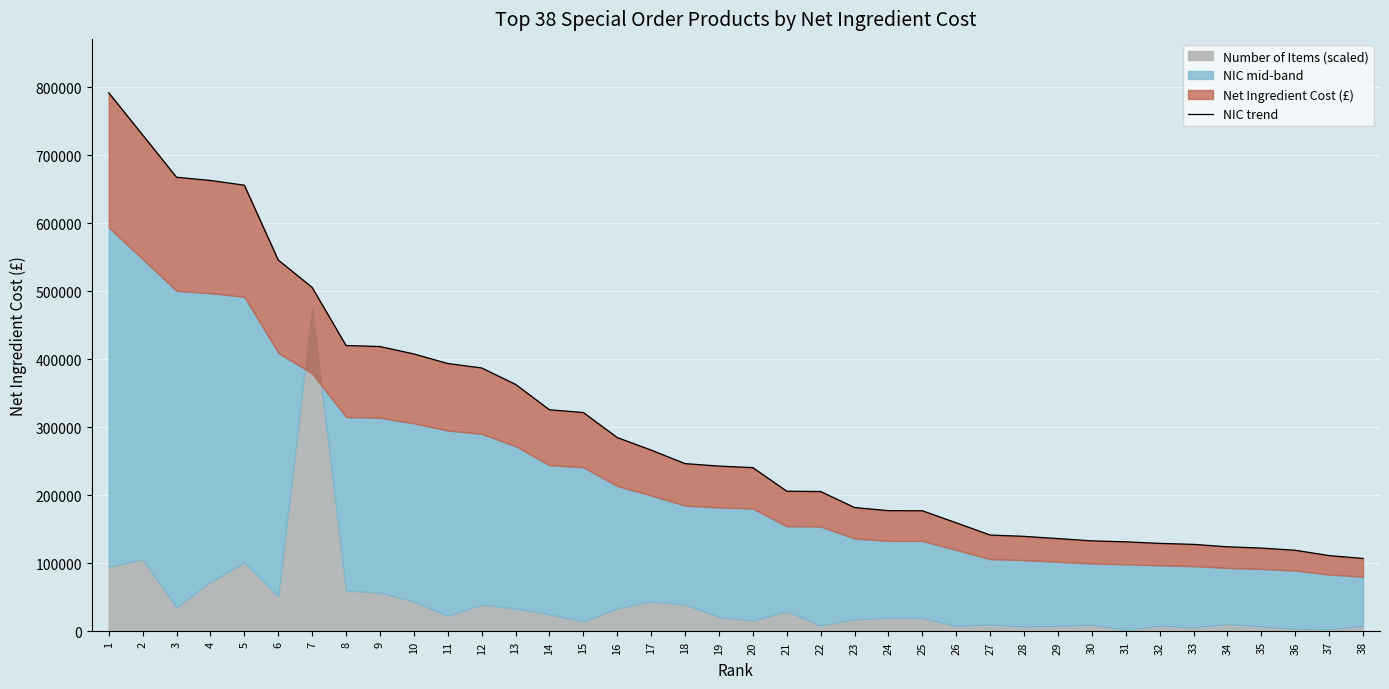

What is the smallest value displayed?

107312.6